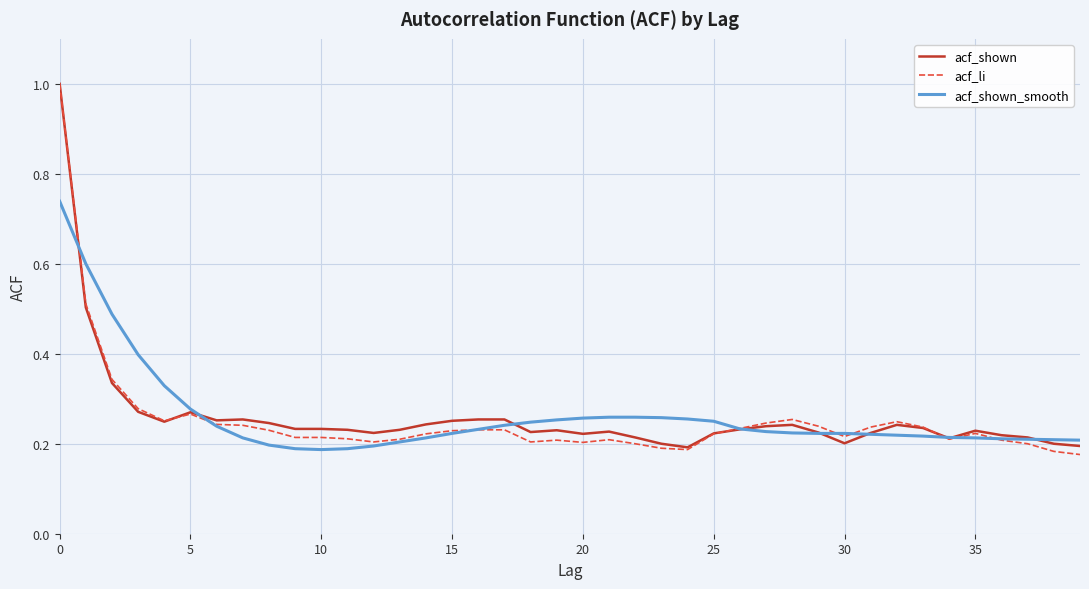

Which series has the widest spread of values?

acf_li